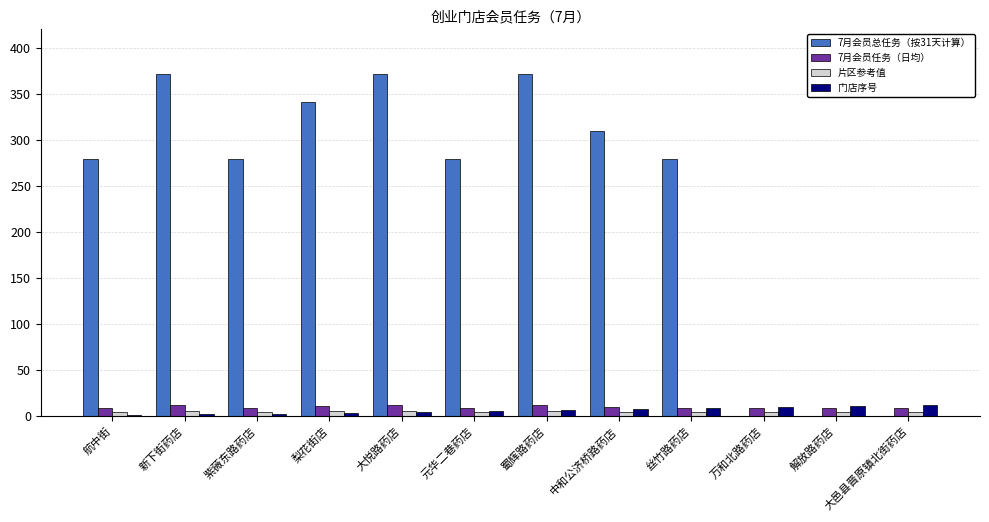

What is the maximum value for 7月会员总任务（按31天计算）?

372.0